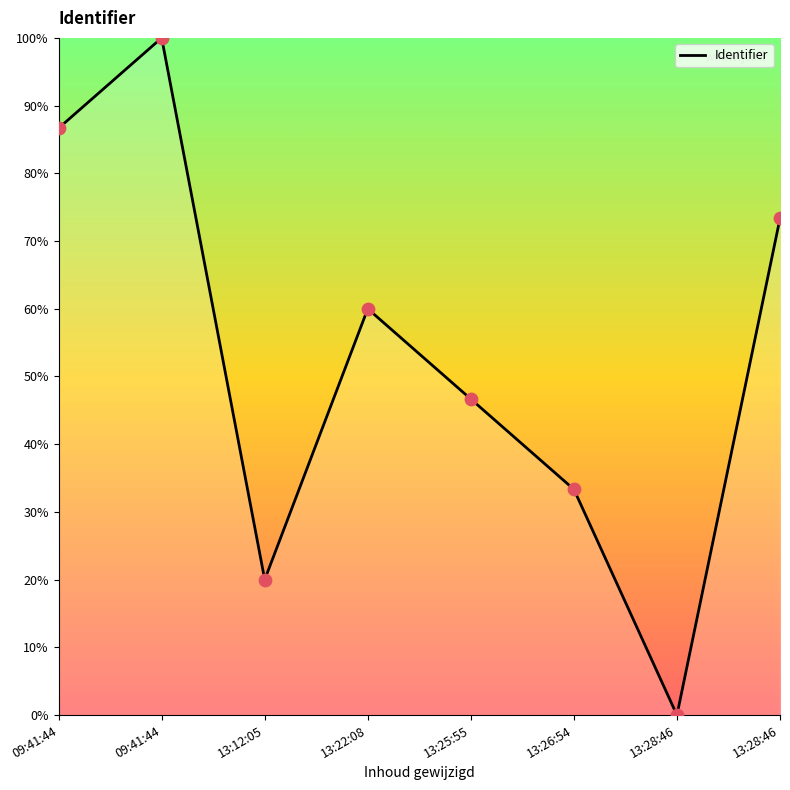

What is the change in value from 13:22:08 to 13:28:46?

+13.3